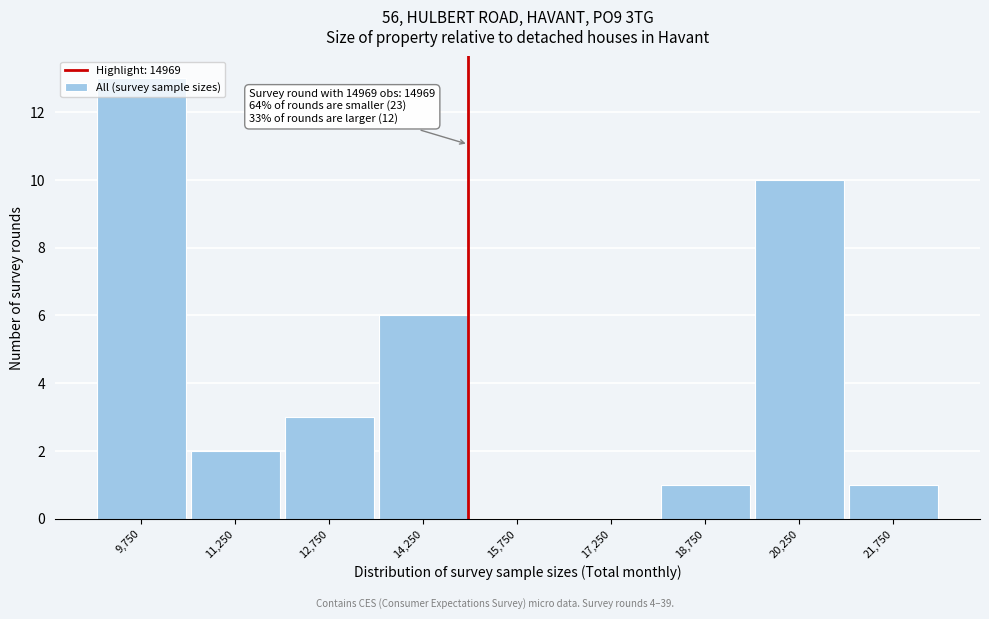

Which range on the x-axis has the tallest bar?

9000 to 10500